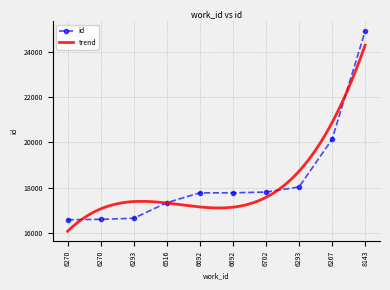

What is the sum of the values at 8143 and 6267?

45036